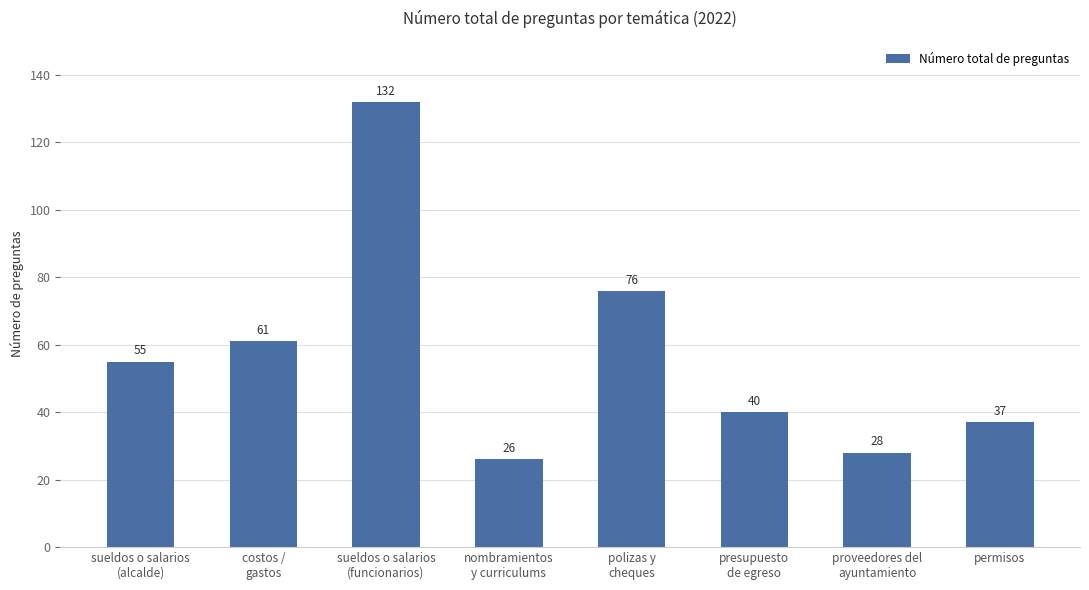

What is the approximate value at proveedores del
ayuntamiento, to the nearest 5?

30